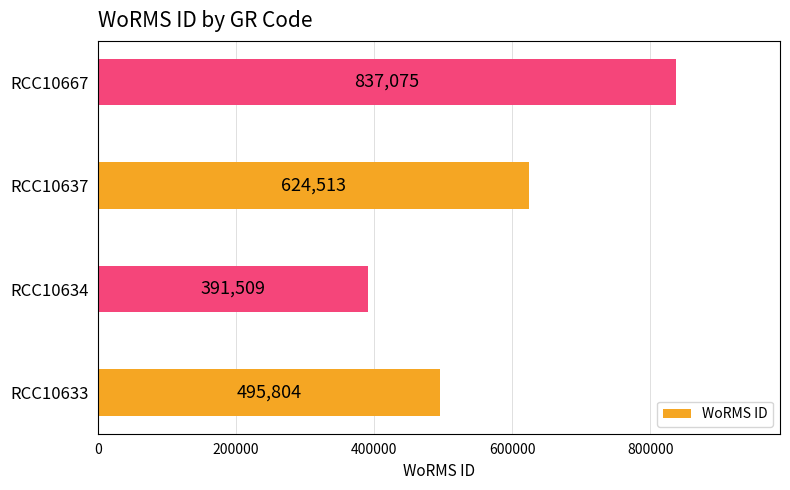

What is the minimum value shown in the chart?

391509